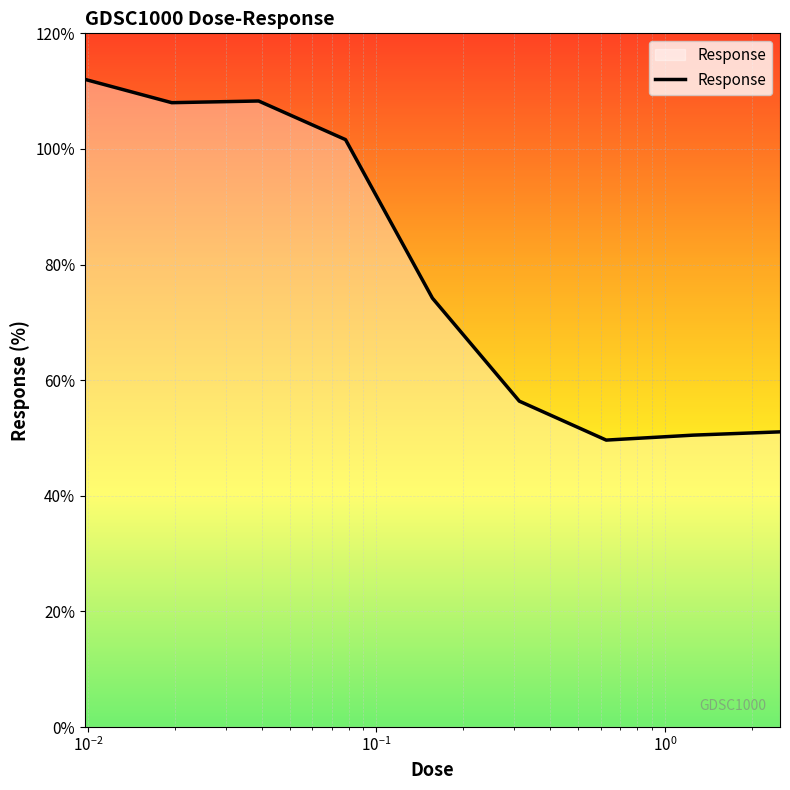

What is the smallest value displayed?

49.6